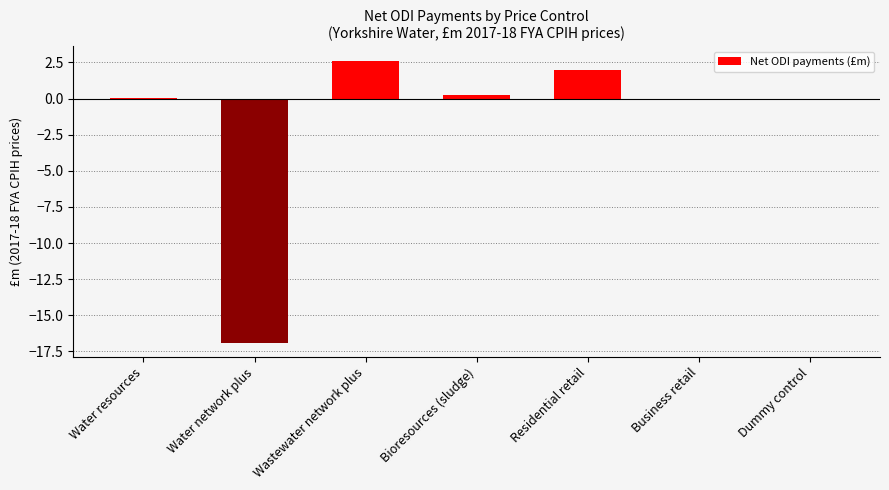

The chart shows a value of 0.0 at Water resources. True or false?

True